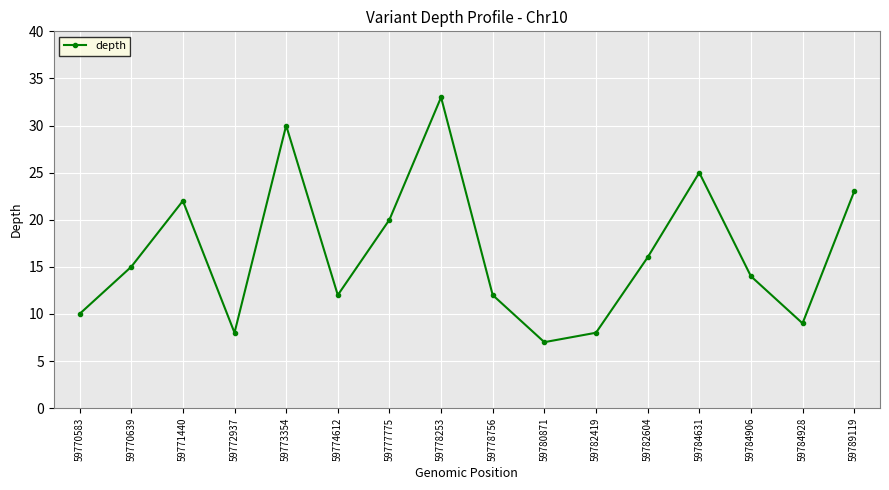

Which label corresponds to the smallest value in the chart?

59780871